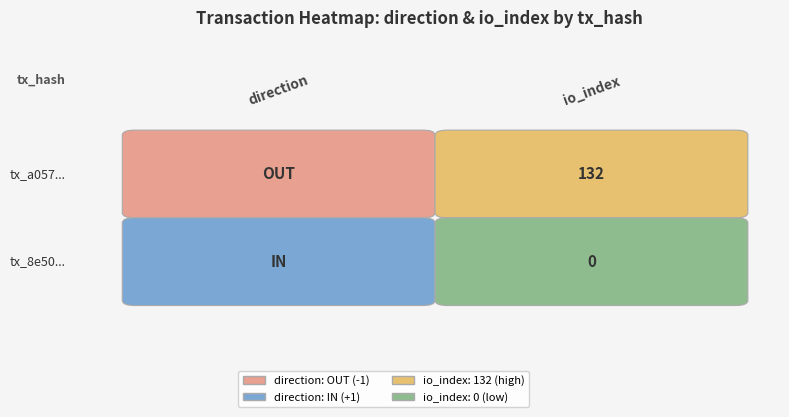

Which category has the highest value across all series?

io_index